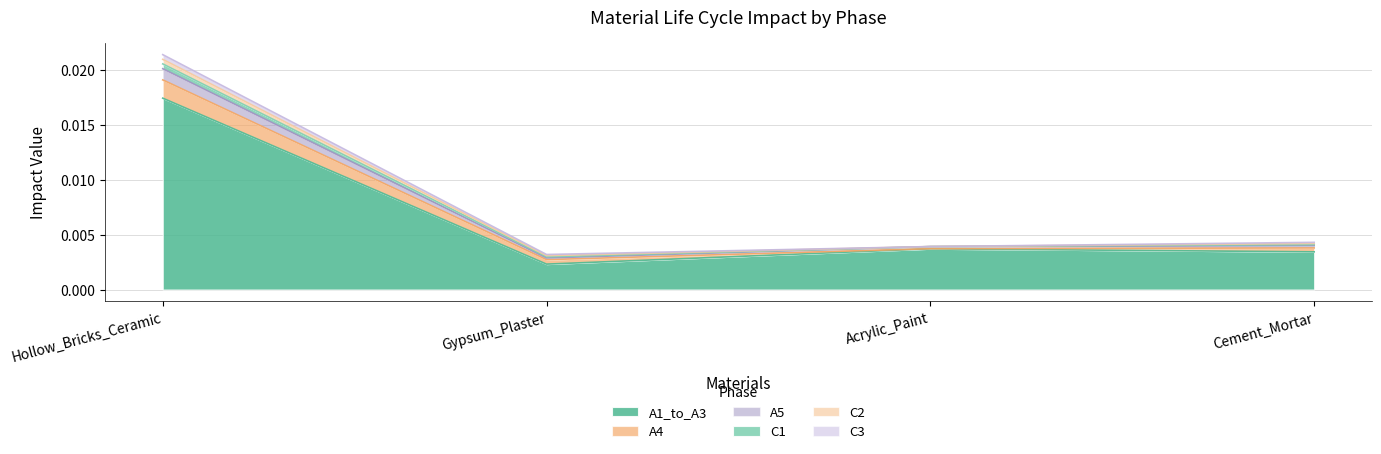

The A4 series shows 0.0 at Hollow_Bricks_Ceramic. True or false?

False